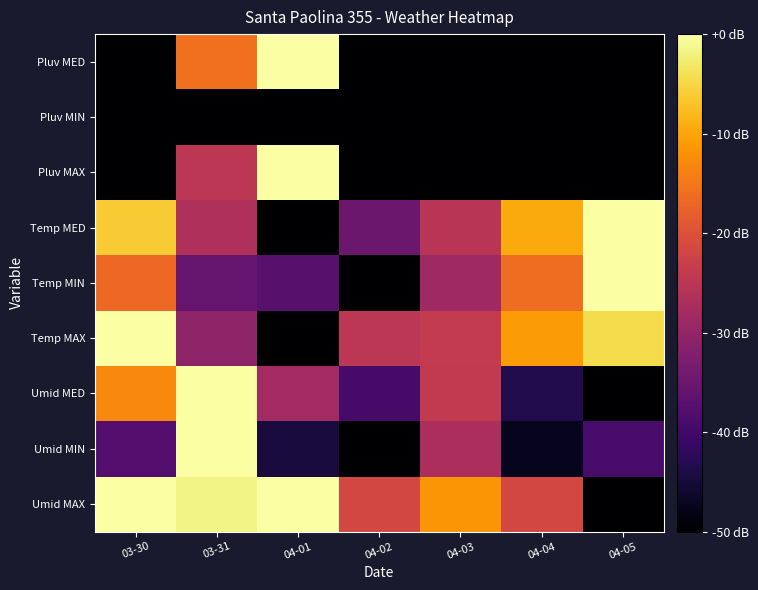

Reading left to right, transcribe all the data shown in this chart.

Umid MAX: 03-30=0.0	03-31=-1.7	04-01=0.0	04-02=-21.7	04-03=-11.7	04-04=-21.7	04-05=-50.0
Umid MIN: 03-30=-37.8	03-31=0.0	04-01=-44.6	04-02=-50.0	04-03=-27.0	04-04=-47.3	04-05=-39.2
Umid MED: 03-30=-13.2	03-31=0.0	04-01=-28.0	04-02=-39.3	04-03=-24.0	04-04=-43.4	04-05=-50.0
Temp MAX: 03-30=0.0	03-31=-30.5	04-01=-50.0	04-02=-25.0	04-03=-24.0	04-04=-11.0	04-05=-4.5
Temp MIN: 03-30=-16.7	03-31=-35.7	04-01=-37.1	04-02=-50.0	04-03=-28.6	04-04=-16.2	04-05=0.0
Temp MED: 03-30=-6.2	03-31=-26.4	04-01=-50.0	04-02=-34.8	04-03=-25.3	04-04=-9.6	04-05=0.0
Pluv MAX: 03-30=-50.0	03-31=-25.0	04-01=0.0	04-02=-50.0	04-03=-50.0	04-04=-50.0	04-05=-50.0
Pluv MIN: 03-30=-50.0	03-31=-50.0	04-01=-50.0	04-02=-50.0	04-03=-50.0	04-04=-50.0	04-05=-50.0
Pluv MED: 03-30=-50.0	03-31=-15.7	04-01=0.0	04-02=-50.0	04-03=-50.0	04-04=-50.0	04-05=-50.0